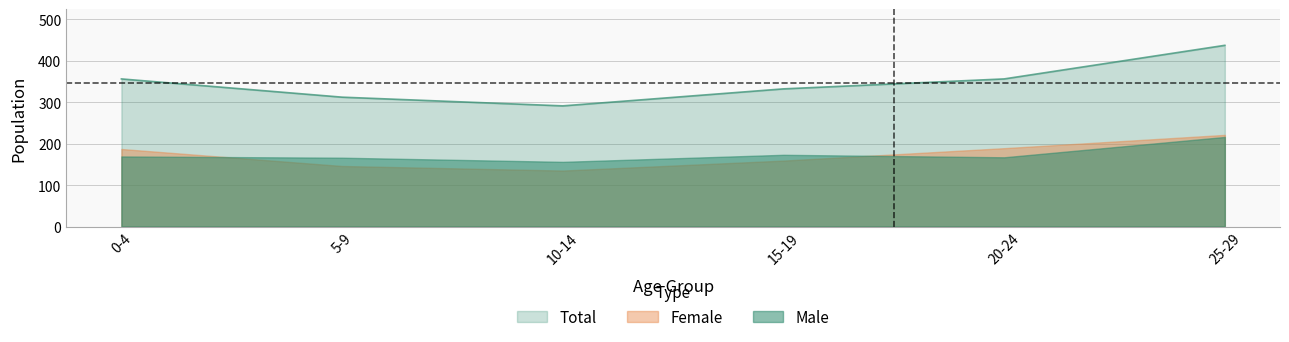

The female series shows 221 at 25-29. True or false?

True